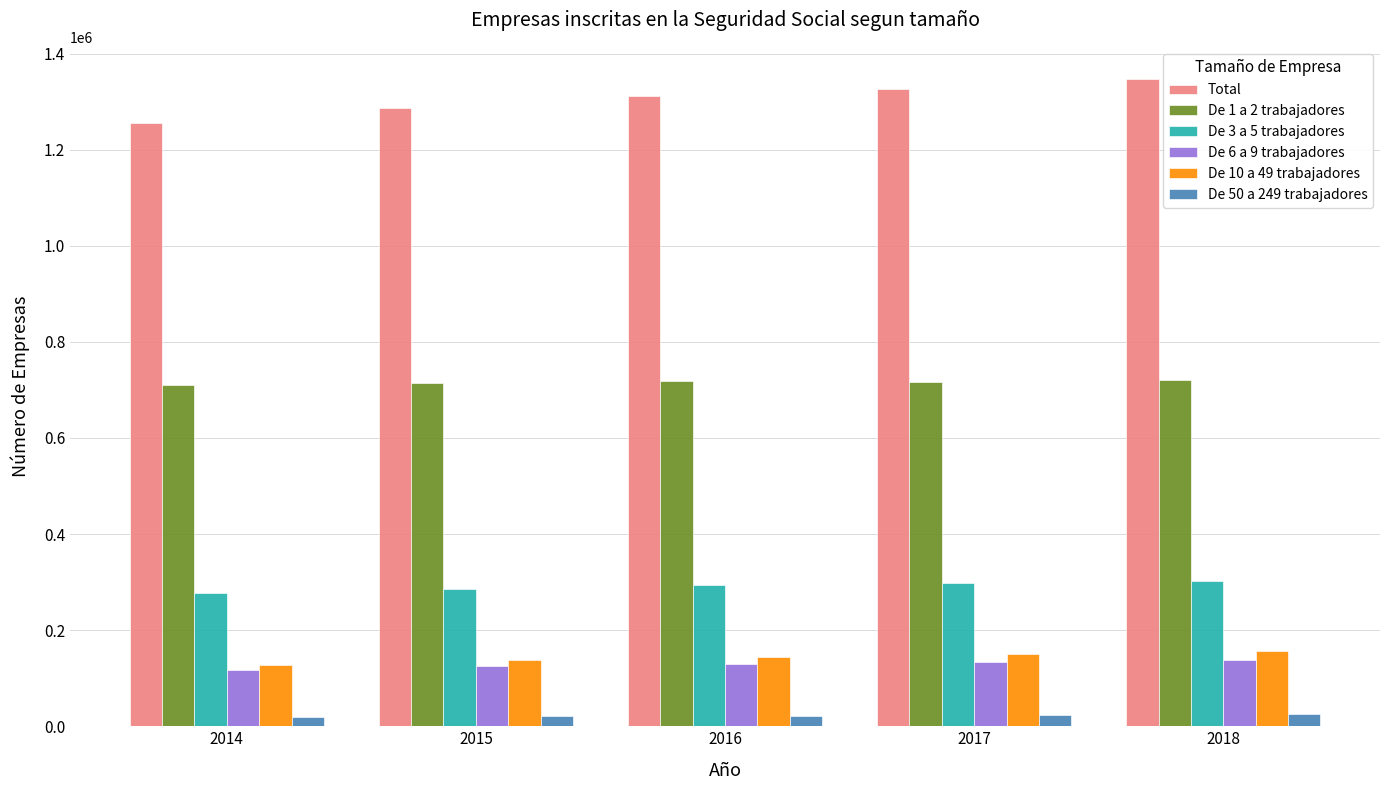

Rank the series by their maximum value, from highest to lowest.

Total, De 1 a 2 trabajadores, De 3 a 5 trabajadores, De 10 a 49 trabajadores, De 6 a 9 trabajadores, De 50 a 249 trabajadores